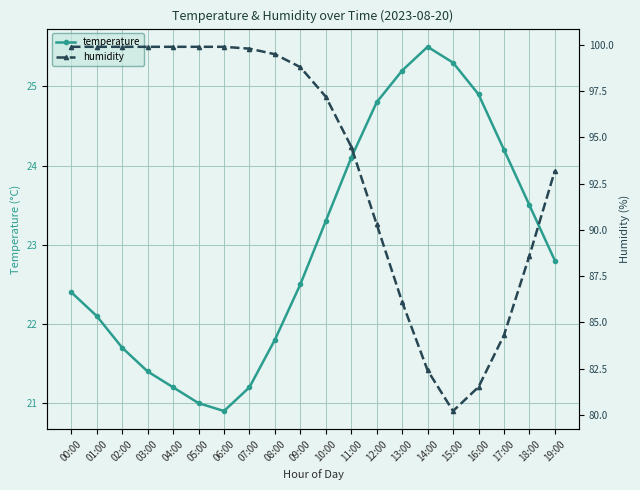

How many categories are shown in the chart?

20